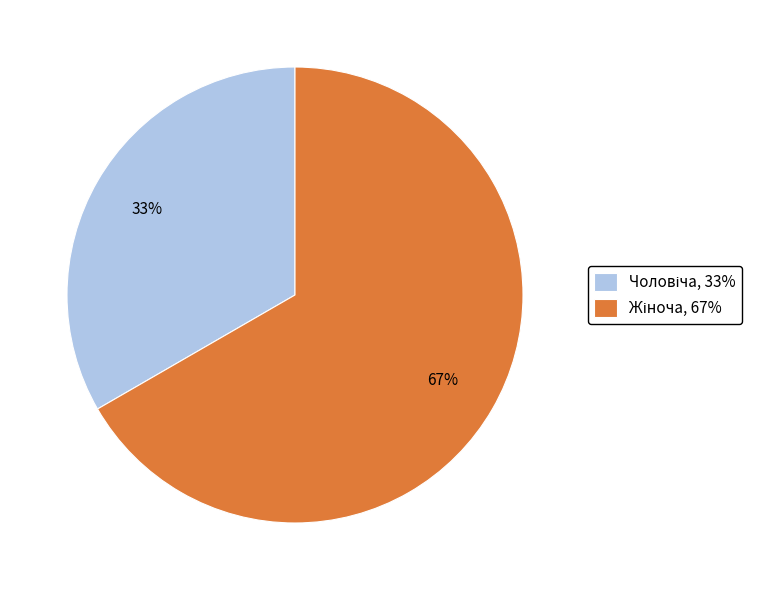

Is there any slice that represents more than half of the pie?

Yes